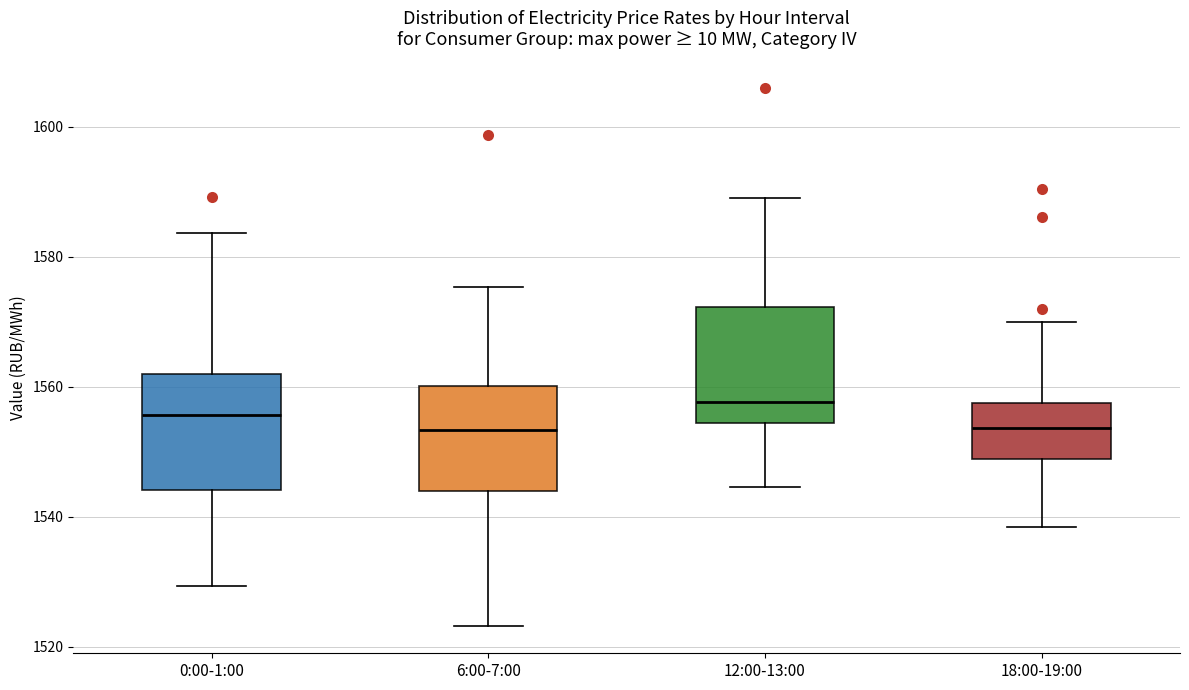

Reading left to right, read every box against the y-axis: the position of its median line, the range the box covers, and the ends of its whiskers. The values are not printed on the chart, so give them approximately, as read against the axis.

0:00-1:00: median 1556, box 1544 to 1562, whiskers 1530 to 1584
6:00-7:00: median 1554, box 1544 to 1560, whiskers 1524 to 1576
12:00-13:00: median 1558, box 1554 to 1572, whiskers 1544 to 1588
18:00-19:00: median 1554, box 1548 to 1558, whiskers 1538 to 1570